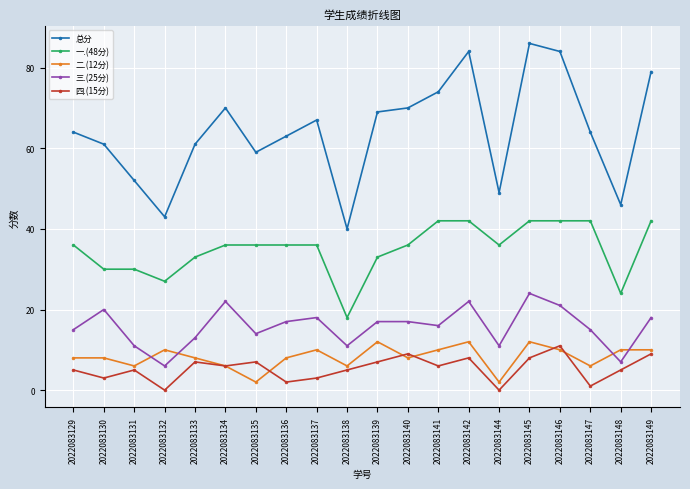

At which label does 总分 reach its minimum?

2022083138